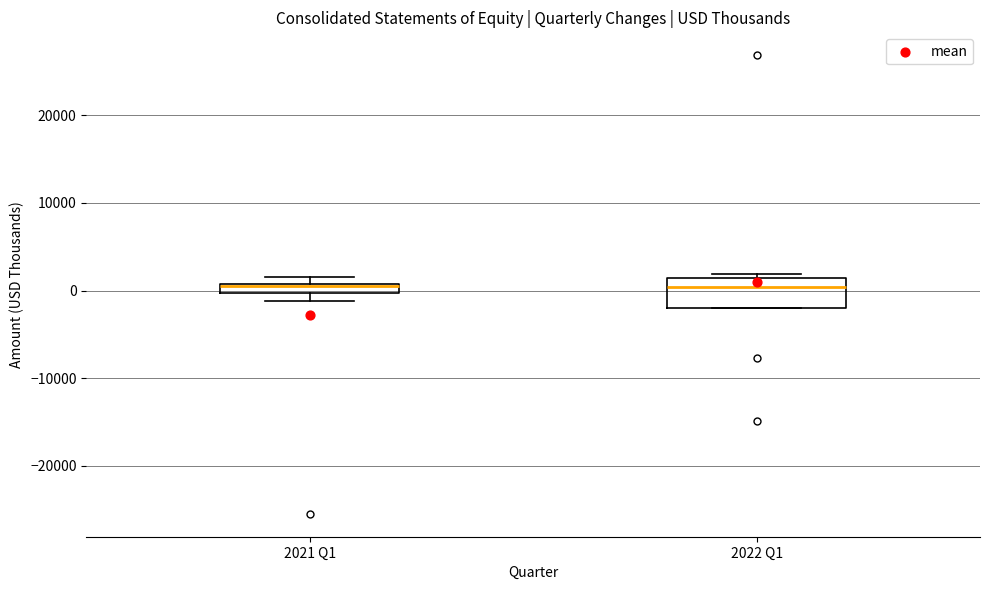

Comparing the boxes themselves (not the whiskers), which one is the tallest?

2022 Q1